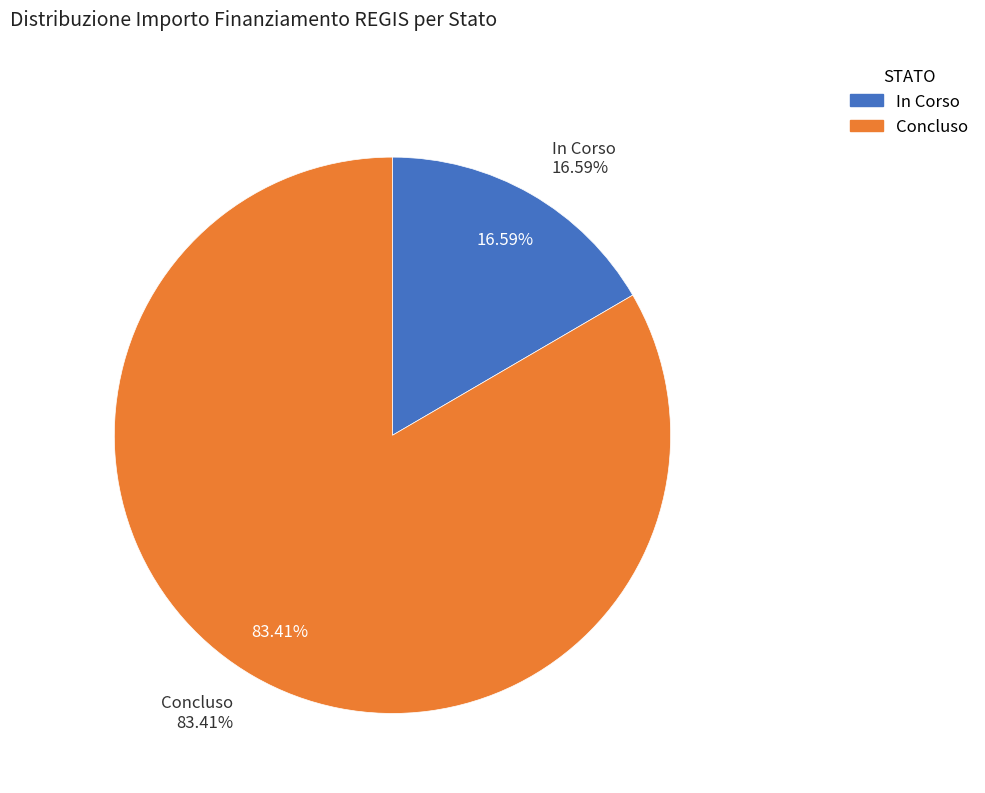

What is the total percentage of Concluso and In Corso?

100.0%